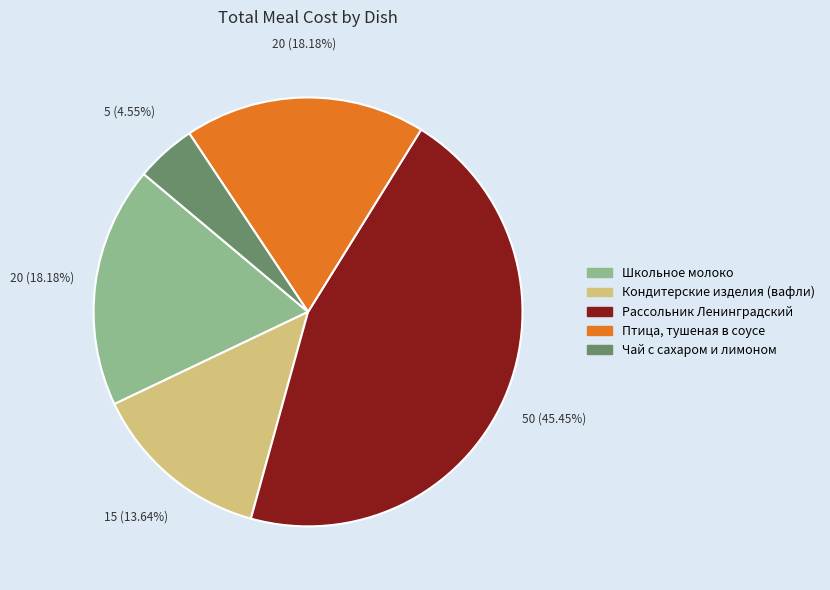

To the nearest percent, what is the difference between the largest and smallest slice percentages?

41%